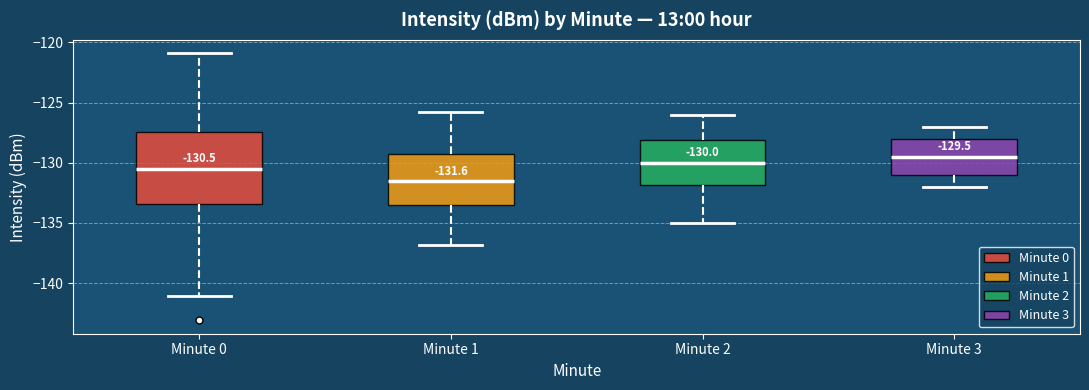

Which box's median line is the highest?

Minute 3